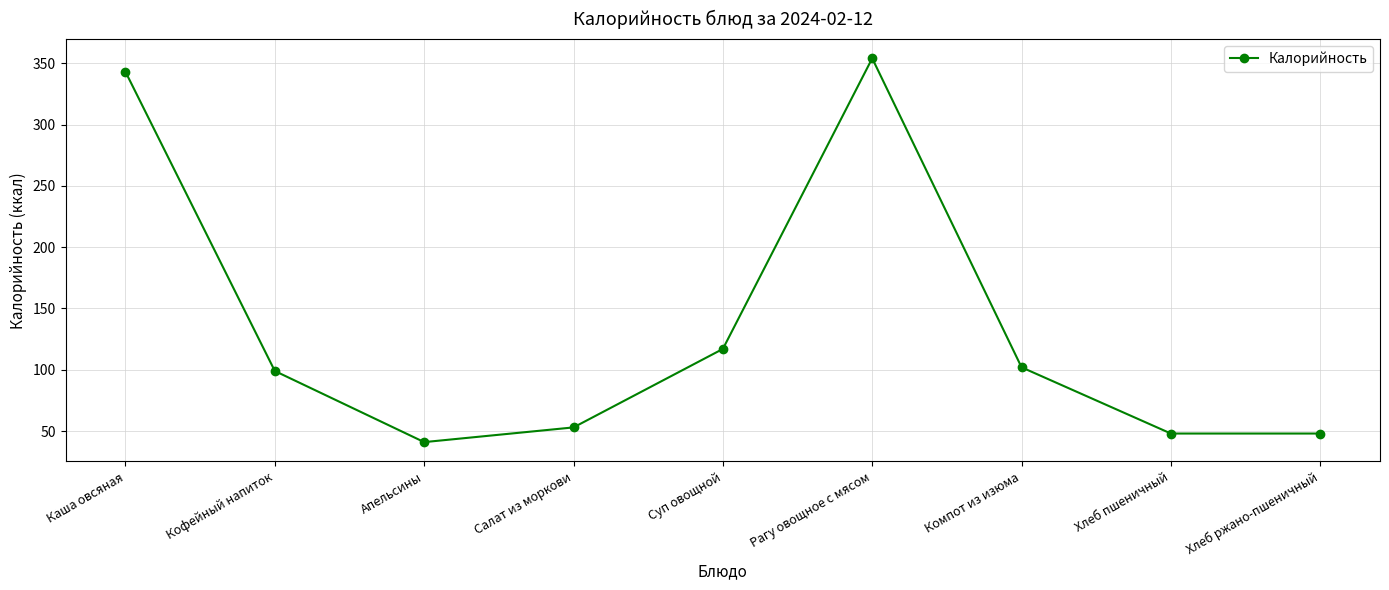

Which category has the lowest value across all series?

Апельсины